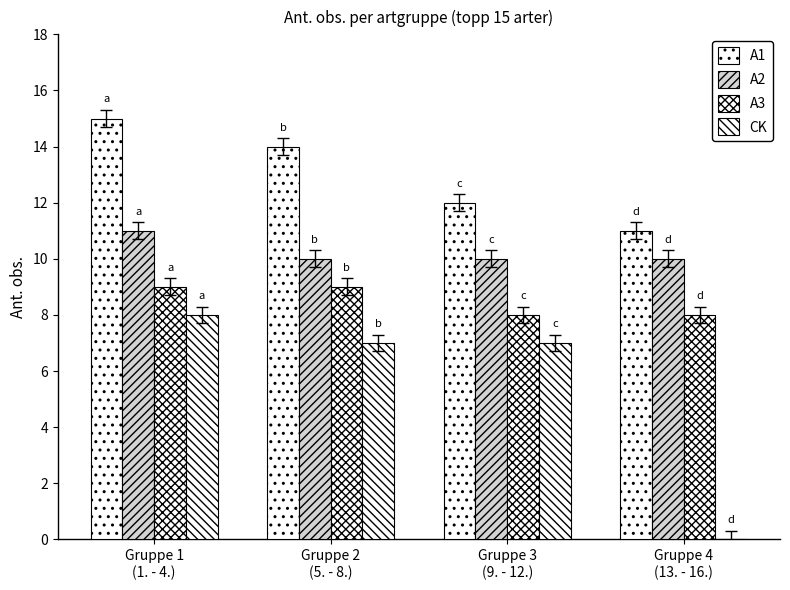

How many groups of bars are there?

4